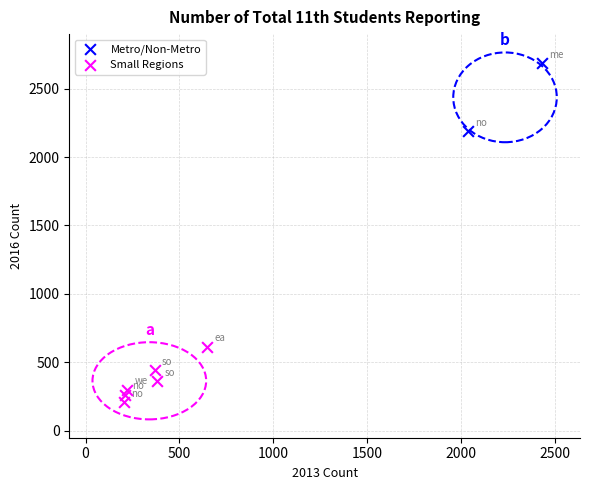

What are all the series names shown in the legend?

Metro/Non-Metro, Small Regions